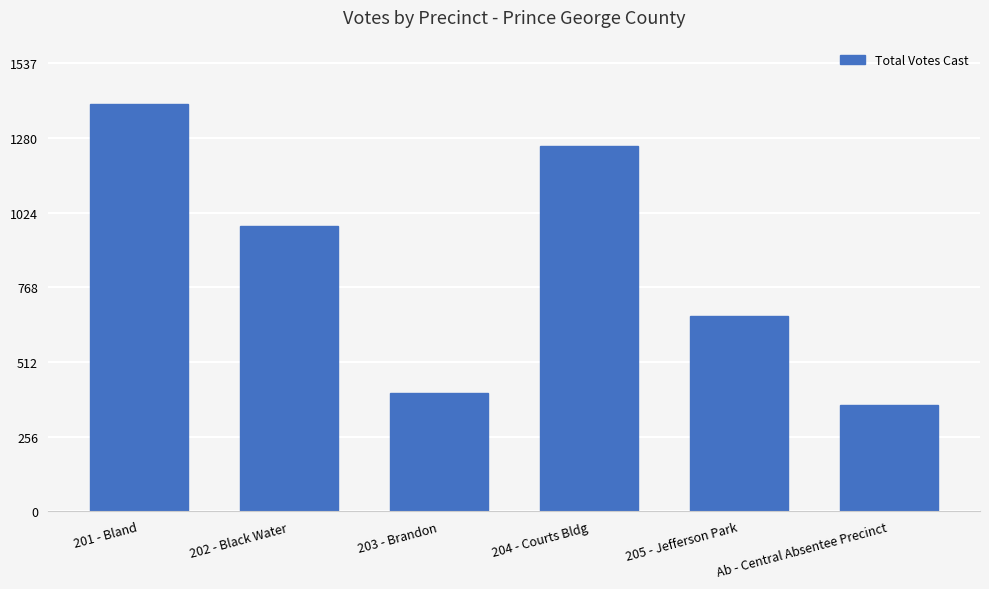

What is the label of the 5th bar from the right?

202 - Black Water